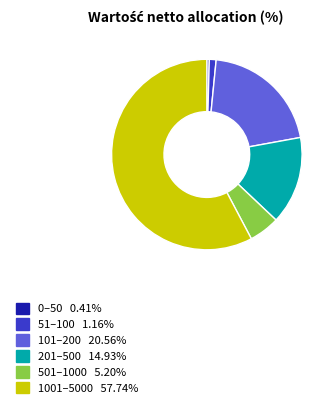

Is there any slice that represents more than half of the pie?

Yes